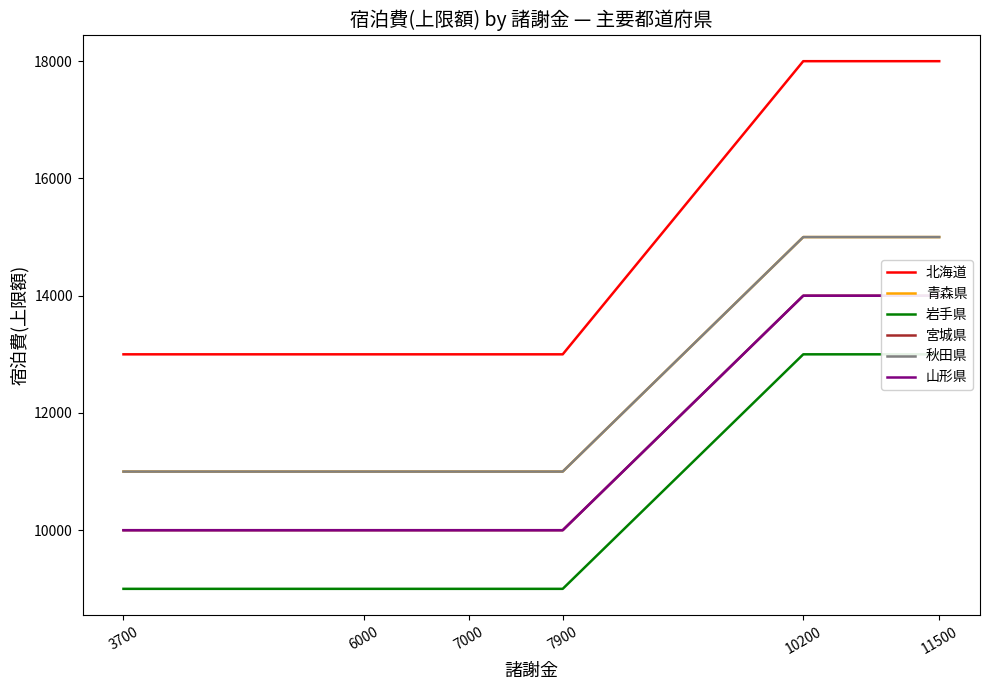

Reading left to right, extract all data points from this chart.

北海道: 11500=18000	10200=18000	7900=13000	7000=13000	6000=13000	3700=13000
青森県: 11500=15000	10200=15000	7900=11000	7000=11000	6000=11000	3700=11000
岩手県: 11500=13000	10200=13000	7900=9000	7000=9000	6000=9000	3700=9000
宮城県: 11500=14000	10200=14000	7900=10000	7000=10000	6000=10000	3700=10000
秋田県: 11500=15000	10200=15000	7900=11000	7000=11000	6000=11000	3700=11000
山形県: 11500=14000	10200=14000	7900=10000	7000=10000	6000=10000	3700=10000